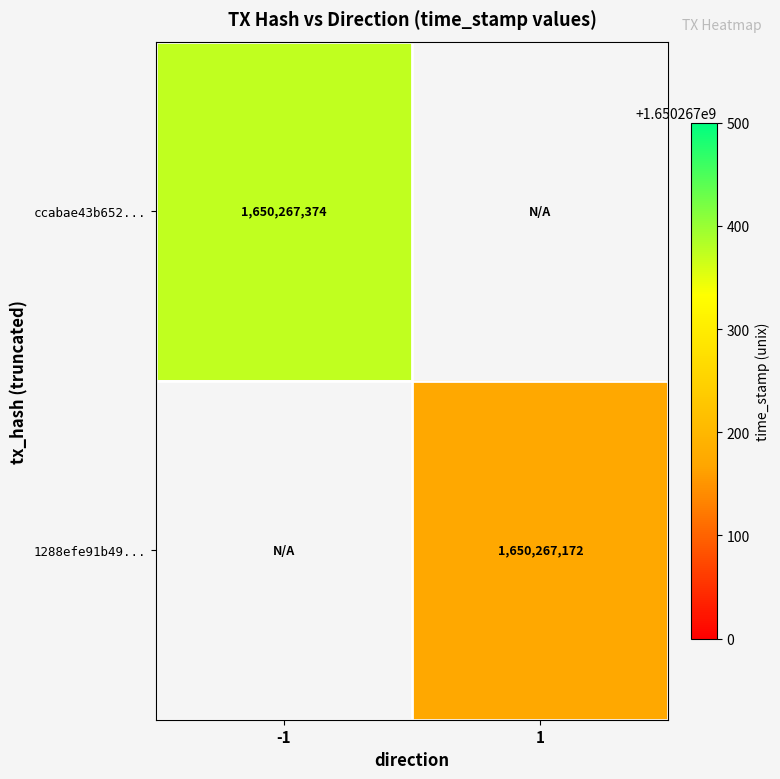

Is it true that ccabae43b652... equals 2261180116 at -1?

False